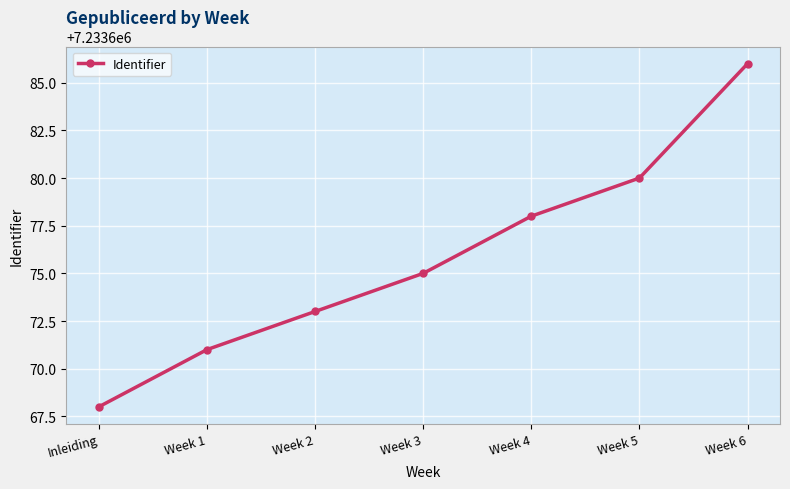

Which has a higher value, Week 6 or Week 3?

Week 6